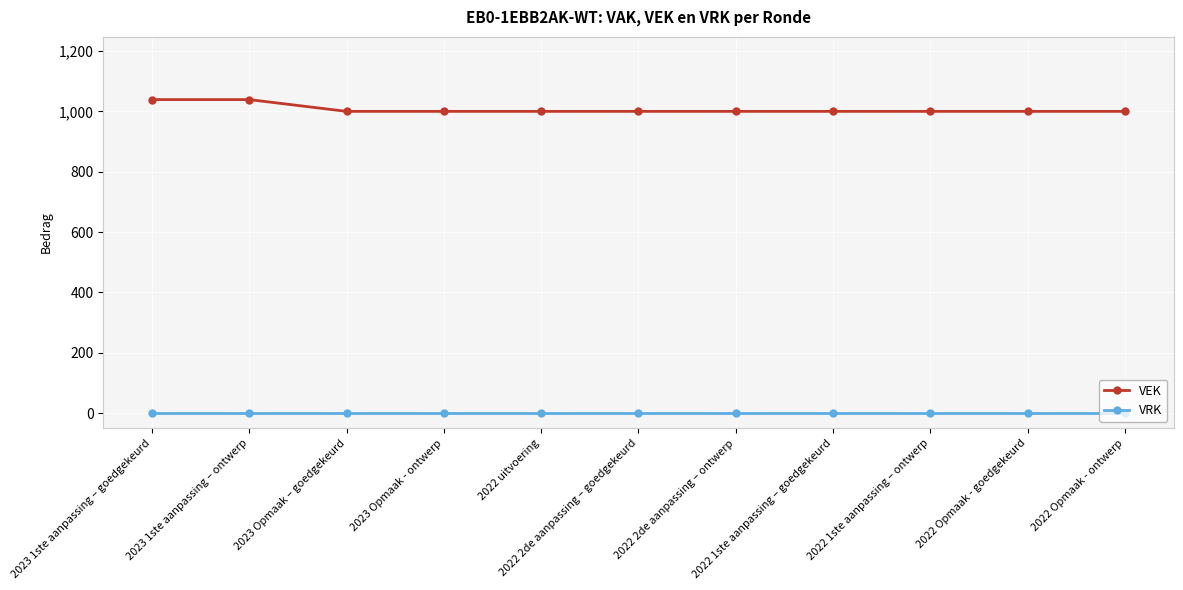

True or false: VEK and VRK cross at least once.

False